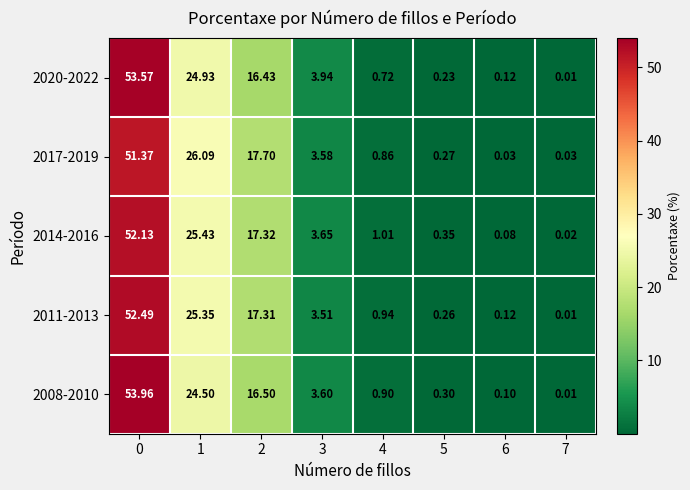

Which series changed the most between 0 and 5?

2008-2010